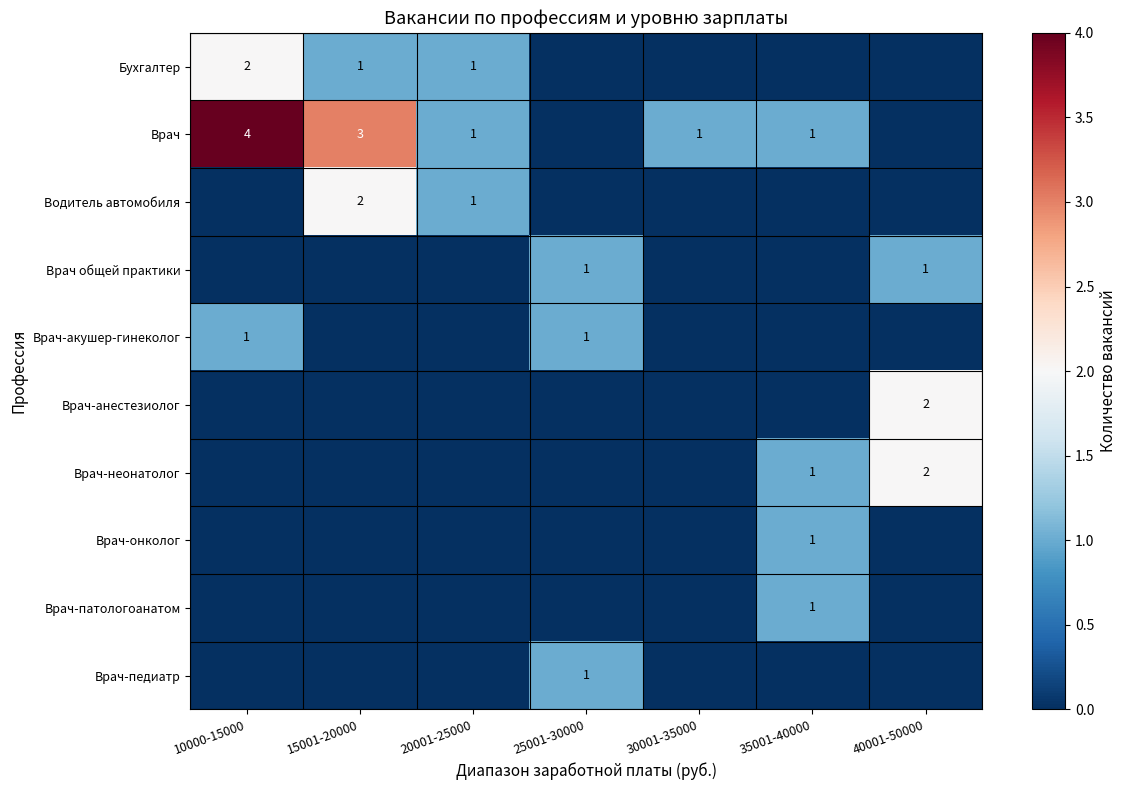

Is it true that Врач-анестезиолог equals 2 at 40001-50000?

True